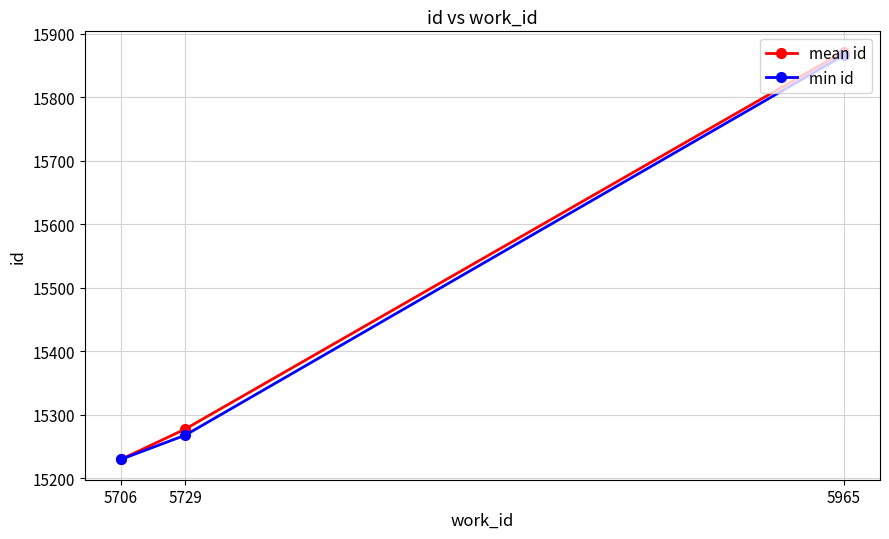

What is the difference between the highest and lowest values at 5965?

5.5